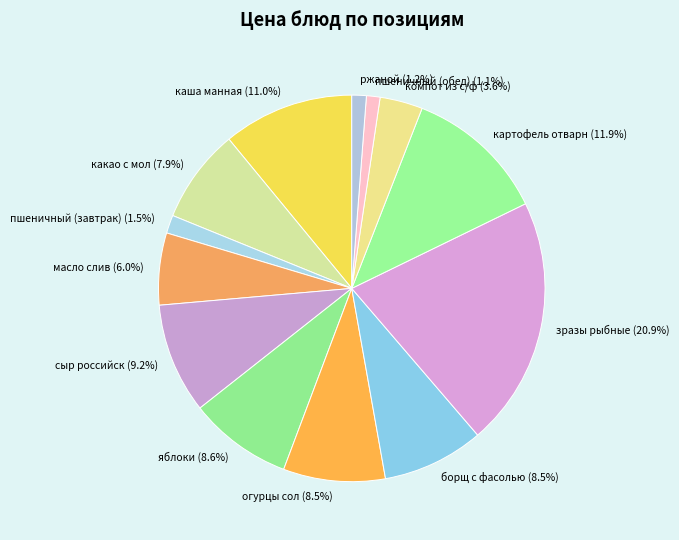

Approximately how many times larger is the value at какао с мол compared to масло слив?

1.3